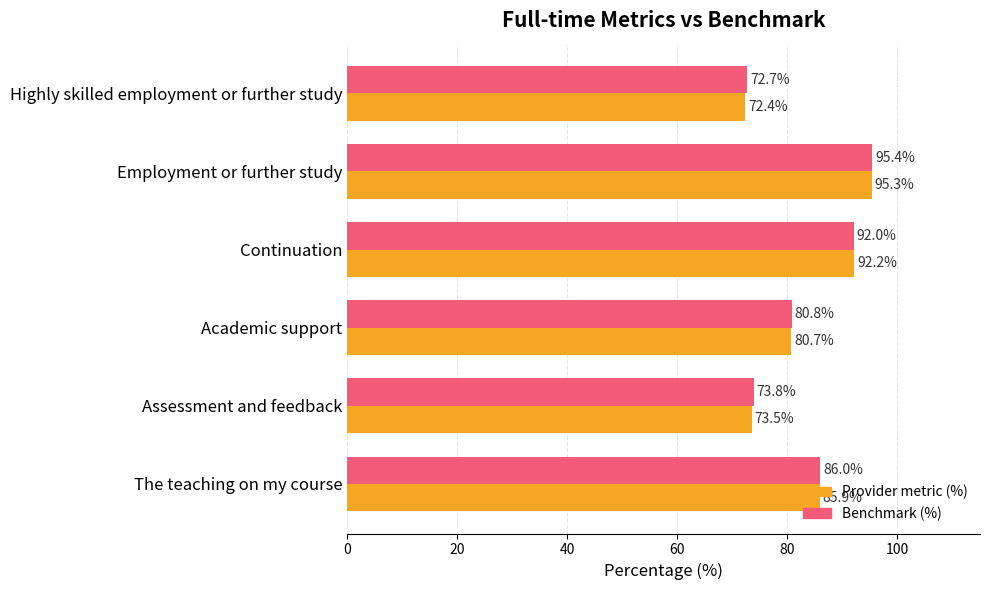

Which category has the lowest value in the Provider metric (%) series?

Highly skilled employment or further study